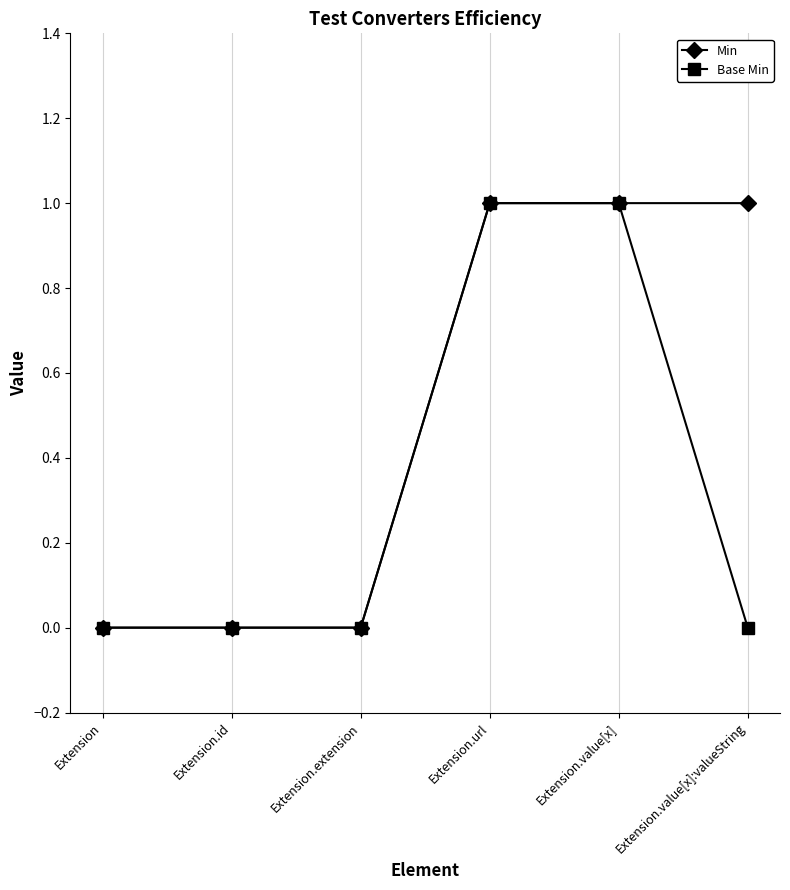

Reading left to right, transcribe all the data shown in this chart.

Min: Extension=0	Extension.id=0	Extension.extension=0	Extension.url=1	Extension.value[x]=1	Extension.value[x]:valueString=1
Base Min: Extension=0	Extension.id=0	Extension.extension=0	Extension.url=1	Extension.value[x]=1	Extension.value[x]:valueString=0